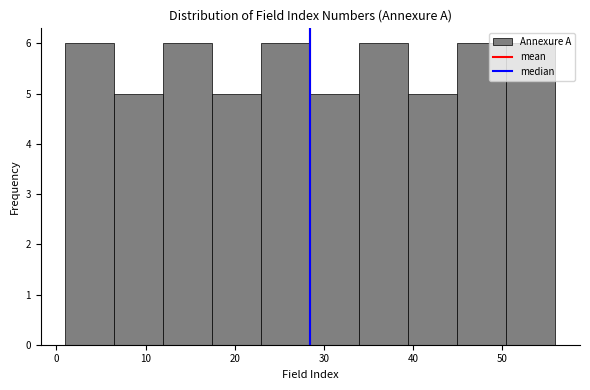

Reading left to right, transcribe this chart: for each bar, give the range it covers on the x-axis and its height. Neither the bar edges nor the heights are printed on the chart, so give them approximately, as read against the axes.

1.0 to 6.5: 6
6.5 to 12.0: 5
12.0 to 17.5: 6
17.5 to 23.0: 5
23.0 to 28.5: 6
28.5 to 34.0: 5
34.0 to 39.5: 6
39.5 to 45.0: 5
45.0 to 50.5: 6
50.5 to 56.0: 6